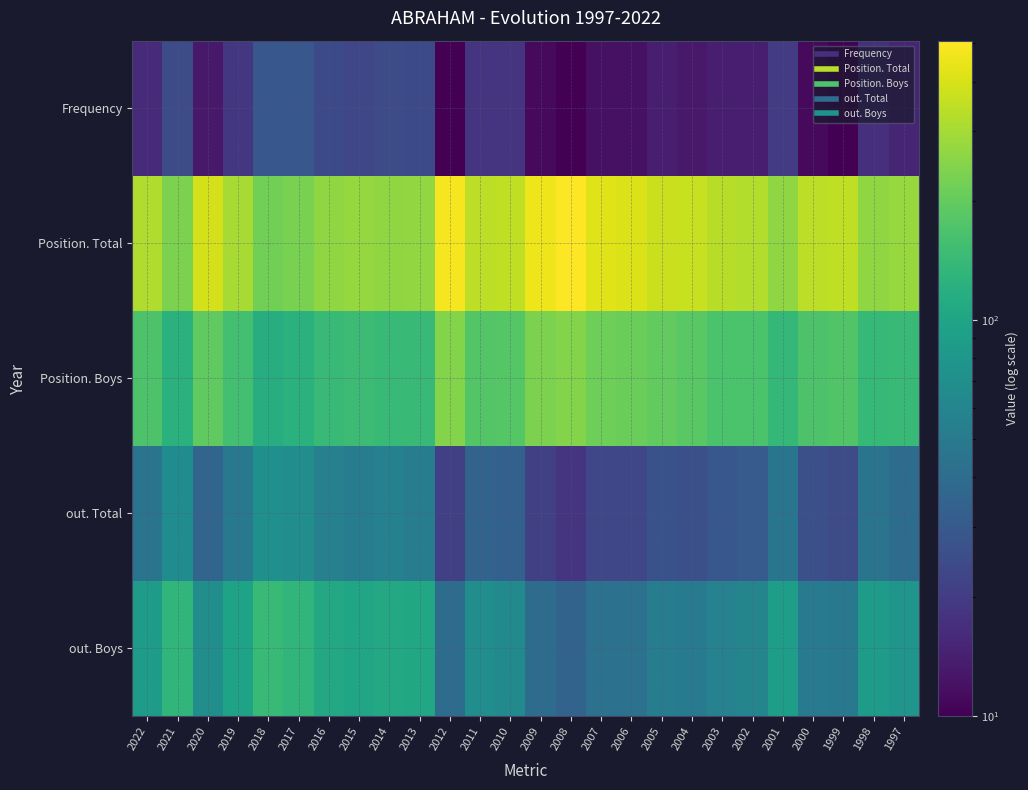

How many series are shown in this chart?

5